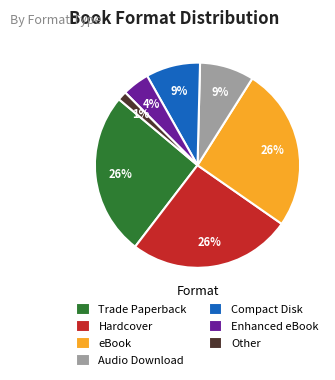

How many slices are in this pie chart?

7